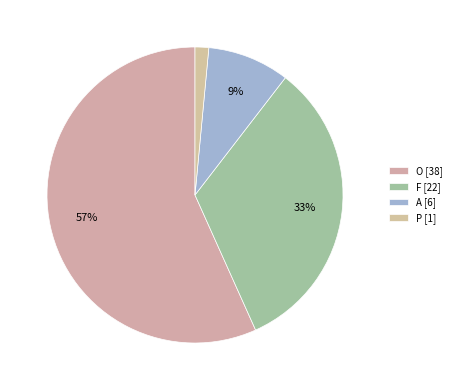

True or false: P accounts for 1% of the total.

True